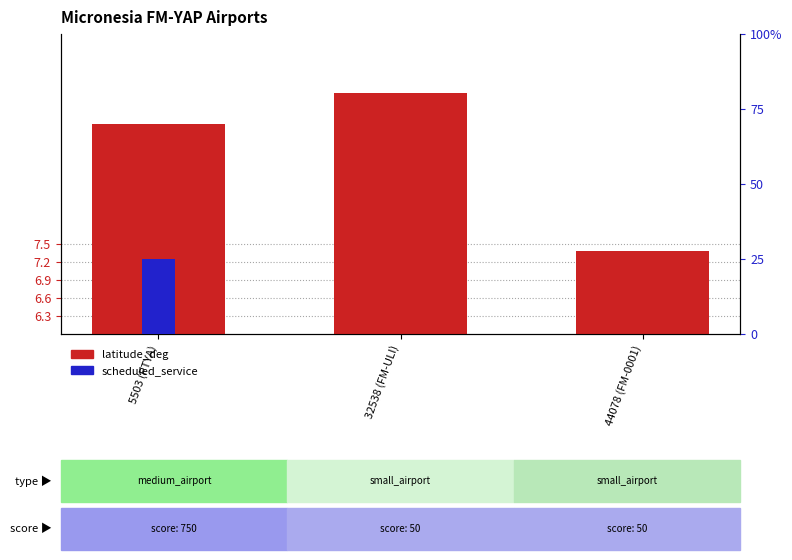

What are all the series names shown in the legend?

latitude_deg, scheduled_service